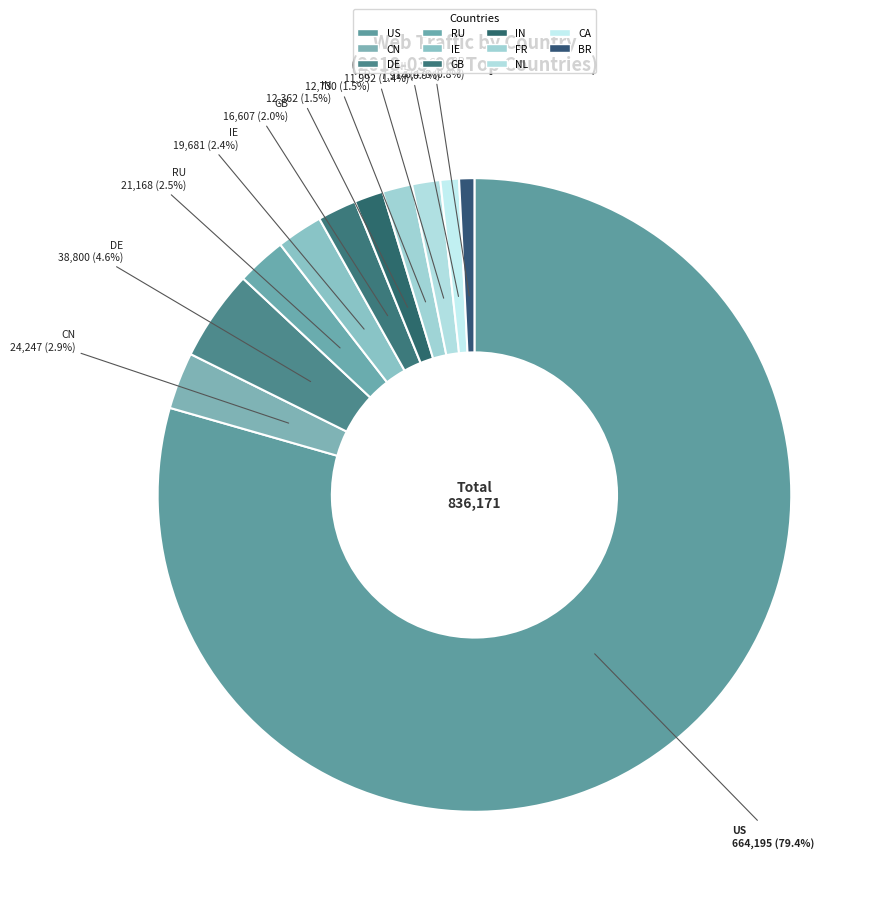

Which category has the biggest portion of the pie?

US